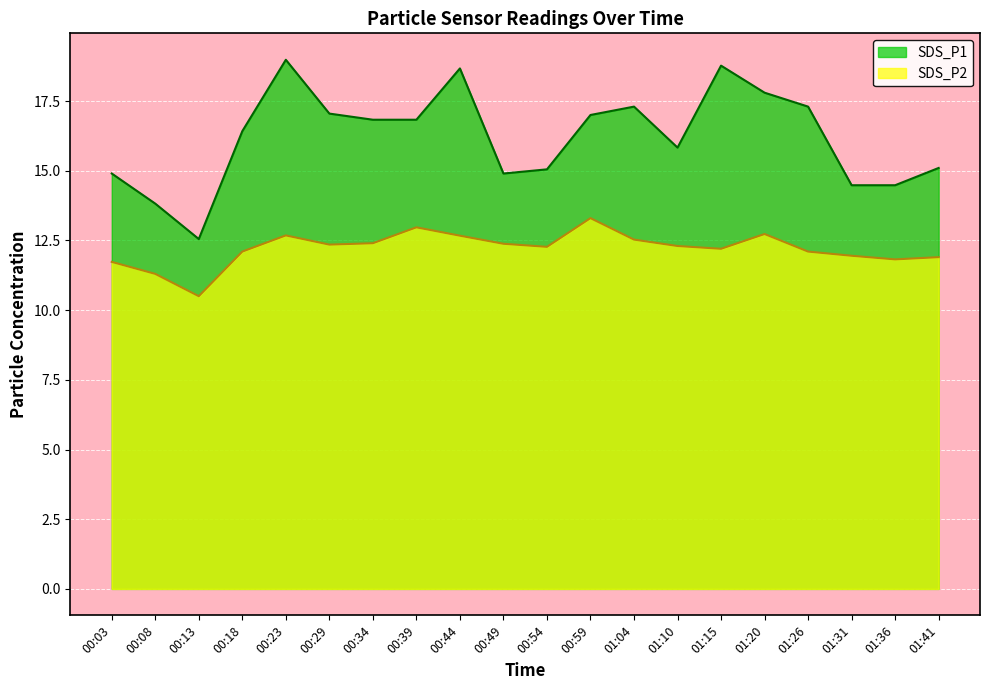

True or false: SDS_P2 and SDS_P1 intersect in this chart.

False